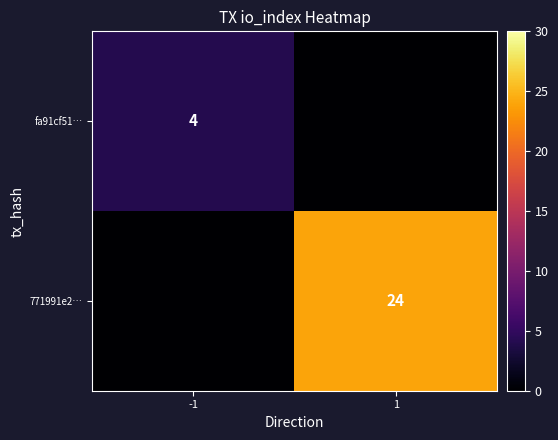

Is the value of 771991e2… at 1 greater than the value of fa91cf51… at 1?

Yes